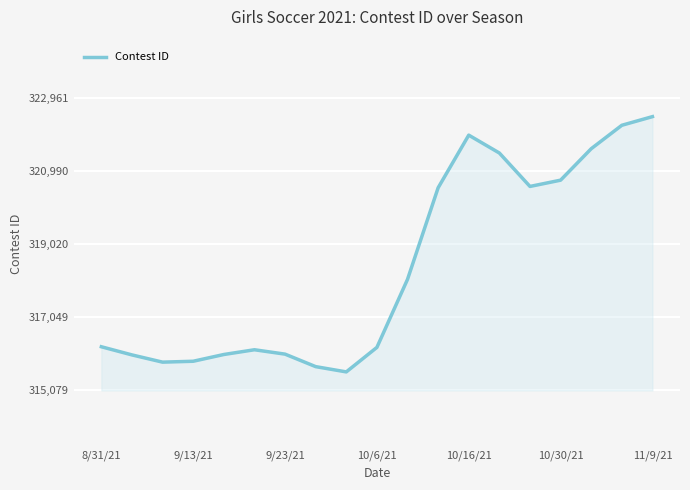

What is the difference between the maximum and minimum values?

6882